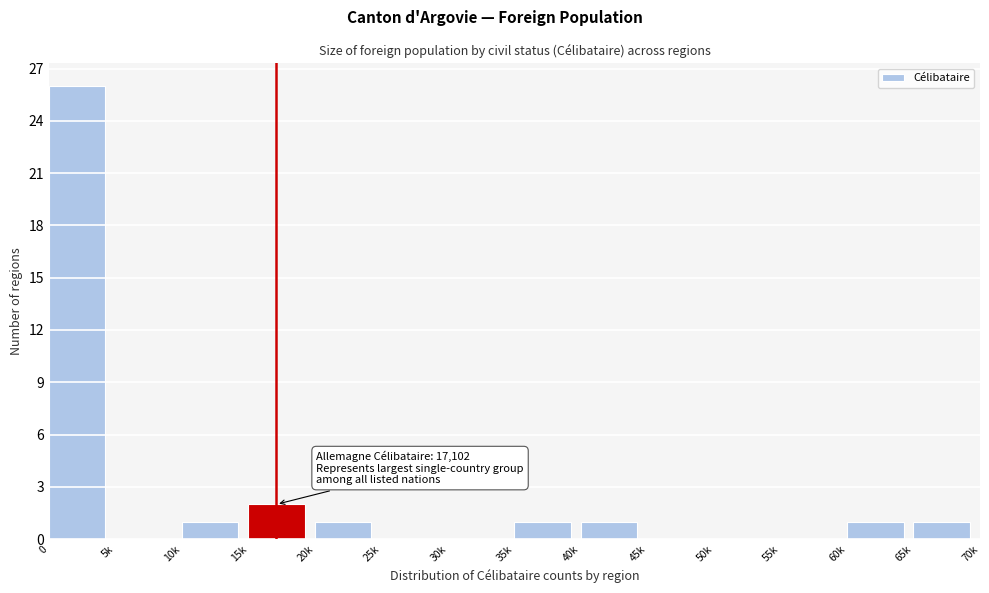

Reading right to left, what are all the values shown in this chart?

65k=1	60k=1	55k=0	50k=0	45k=0	40k=1	35k=1	30k=0	25k=0	20k=1	15k=2	10k=1	5k=0	0=26